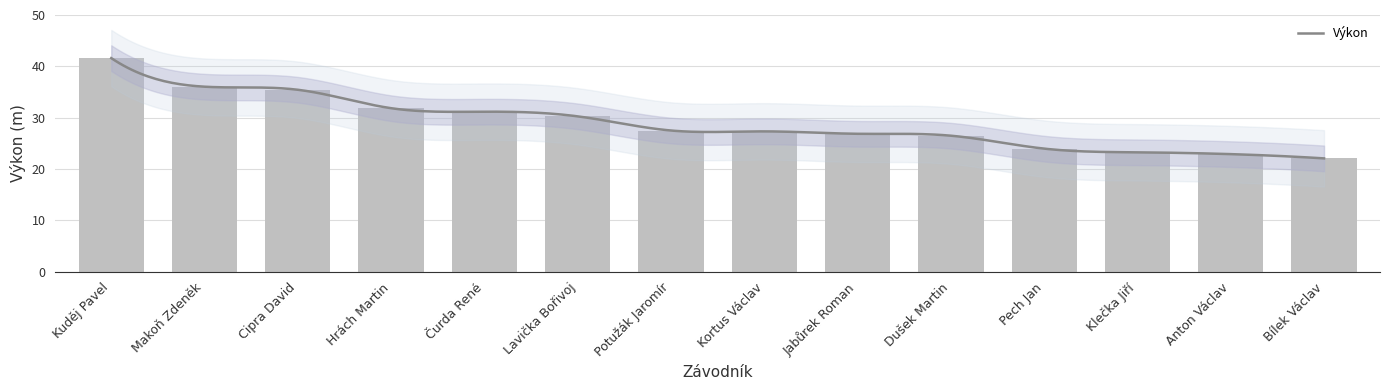

Where is the data nearest to the value 31?

Čurda René